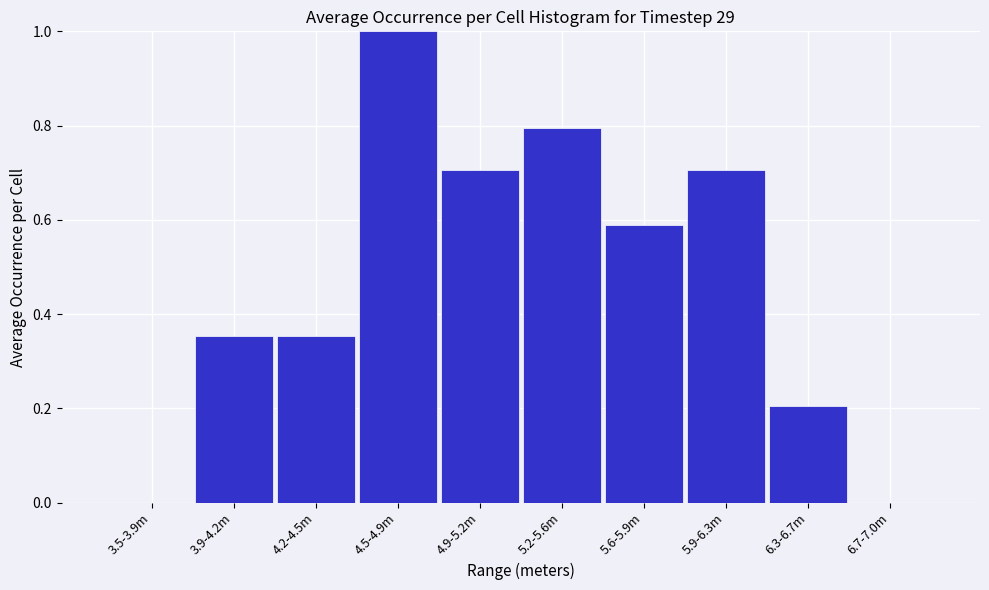

Is it true that the value at 5.9-6.3m is 0.7?

True